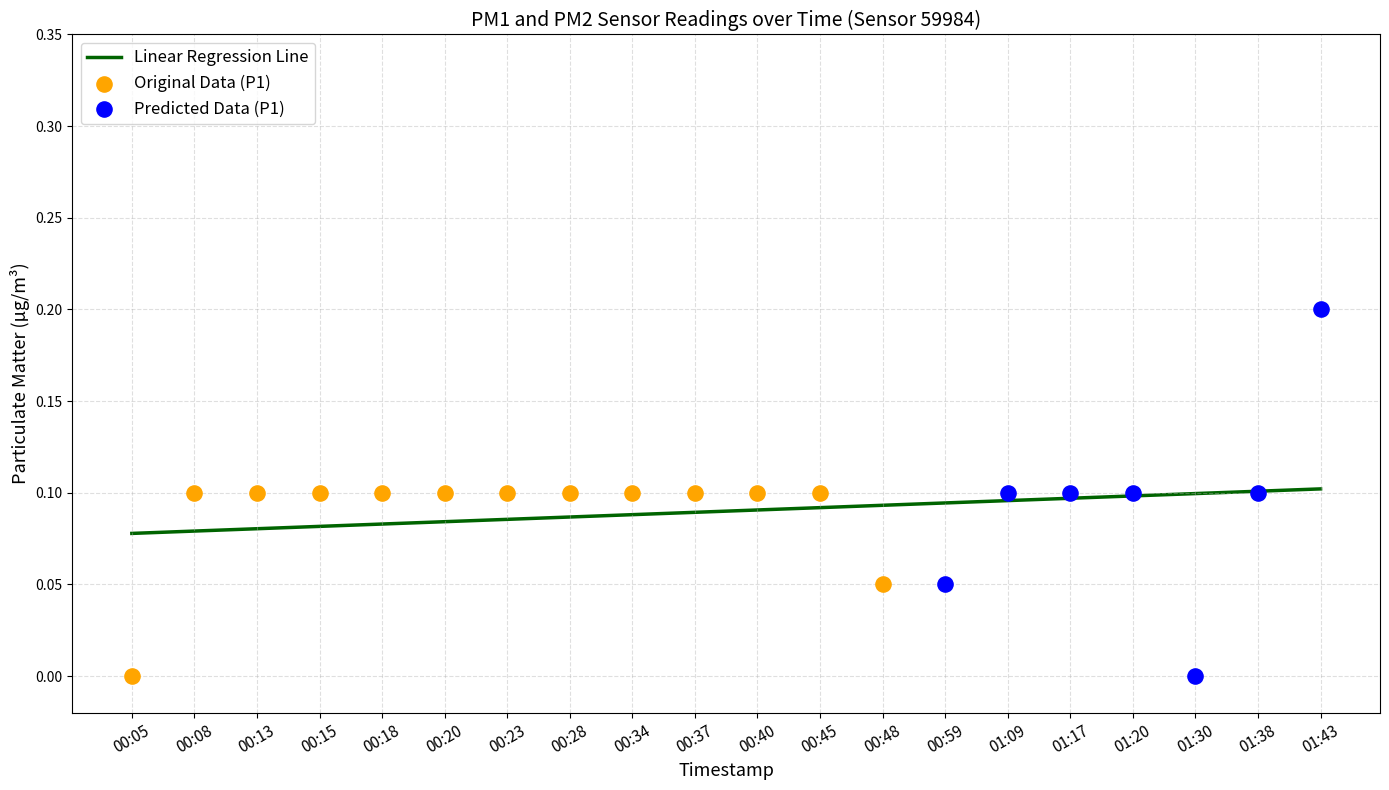

The value of Linear Regression Line at 00:59 is 0.2. True or false?

False